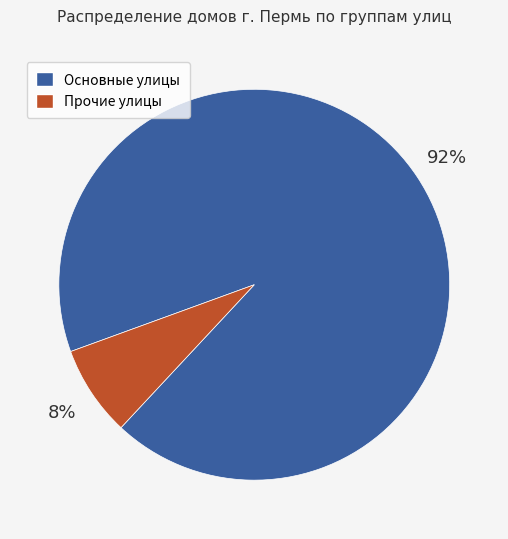

How many segments does this pie chart have?

2